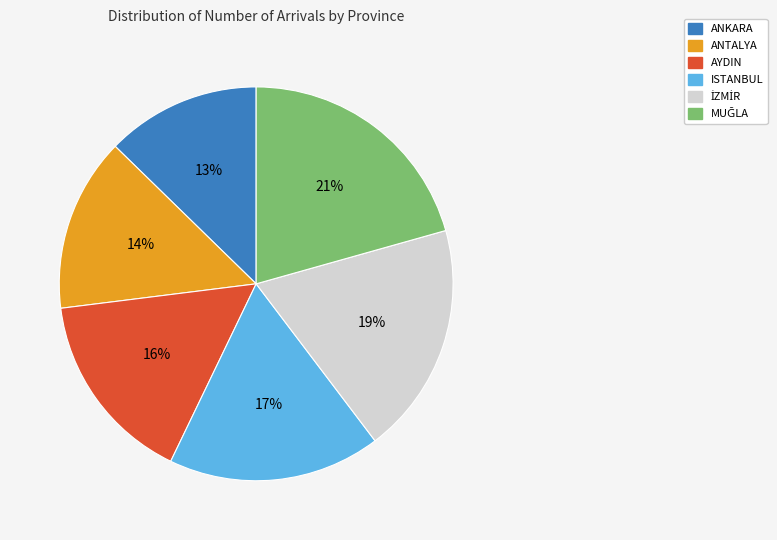

To the nearest percent, what is the average slice percentage?

17%